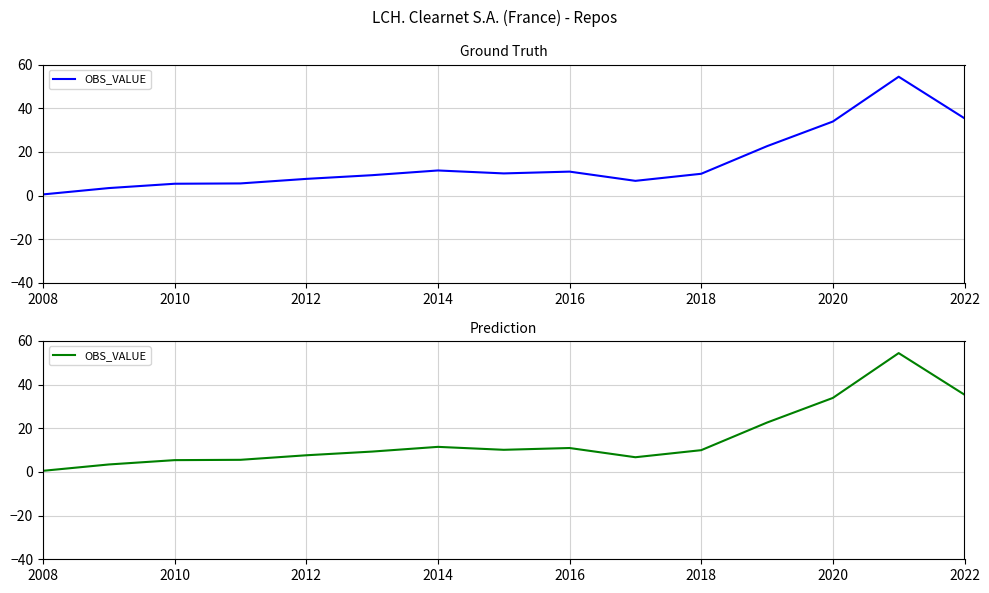

True or false: the data shows 19.5 at 2016.

False